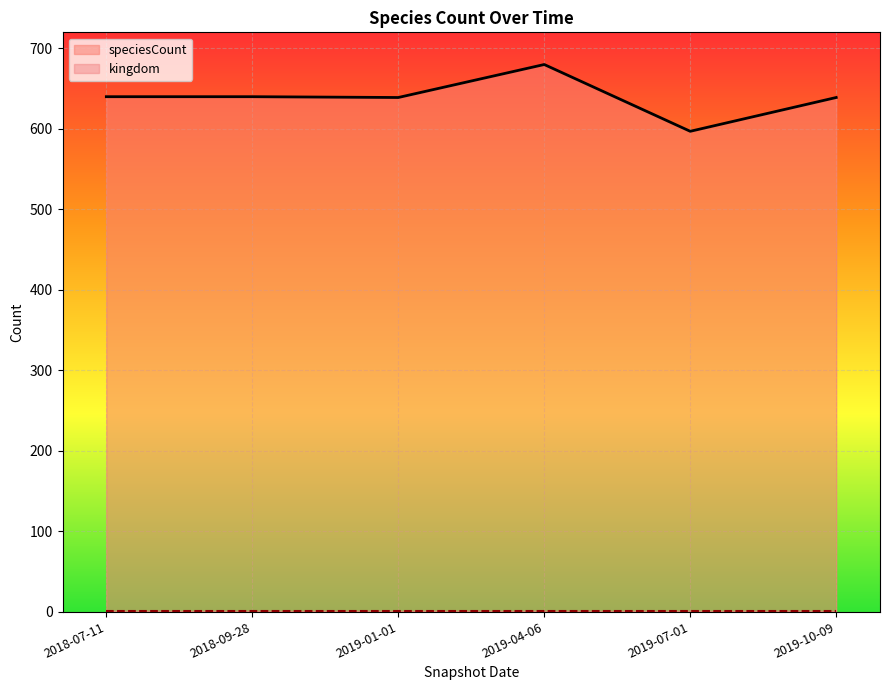

Which label corresponds to the largest value in the chart?

2019-04-06